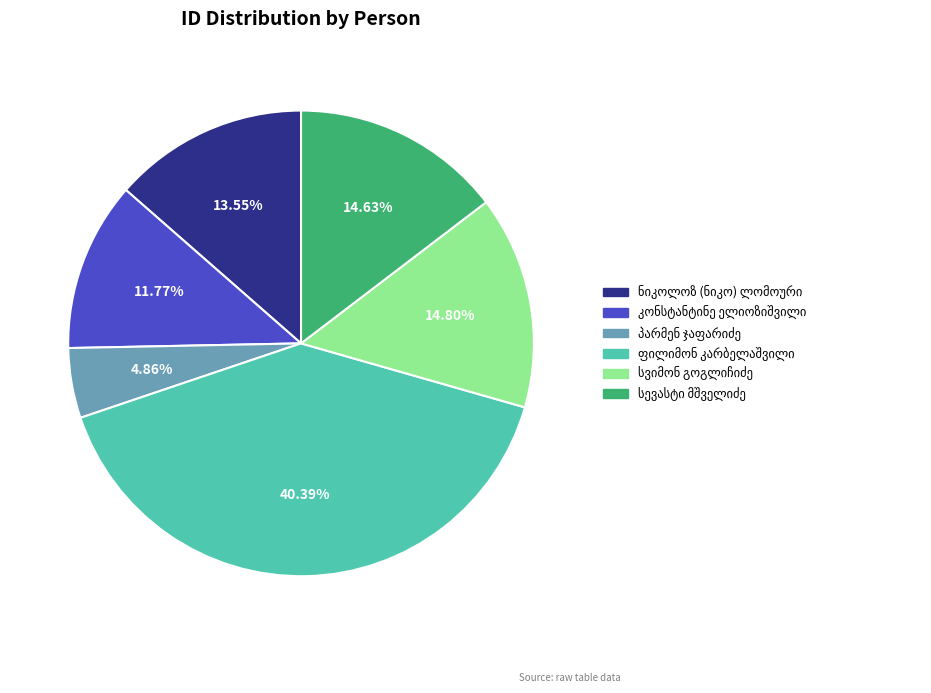

Is there a majority slice in this chart?

No